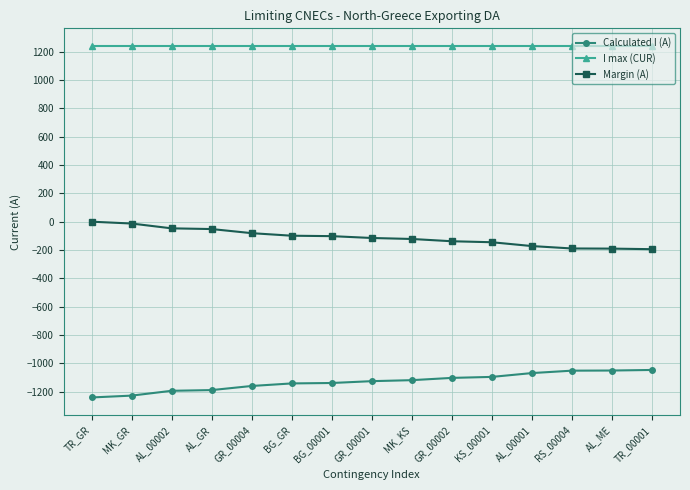

What is the difference between the highest and lowest values at AL_GR?

2428